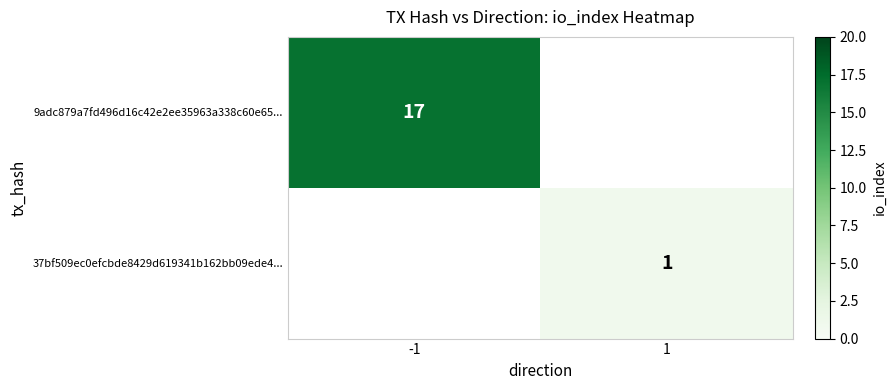

Count the number of data series in this chart.

2